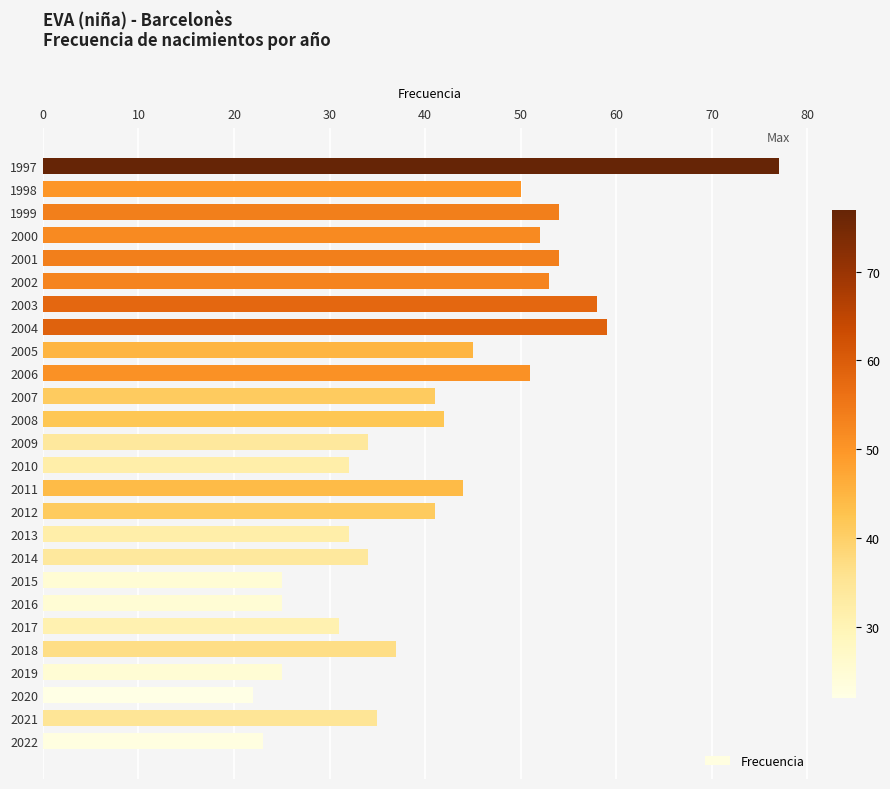

Reading top to bottom, transcribe all the data shown in this chart.

77	50	54	52	54	53	58	59	45	51	41	42	34	32	44	41	32	34	25	25	31	37	25	22	35	23